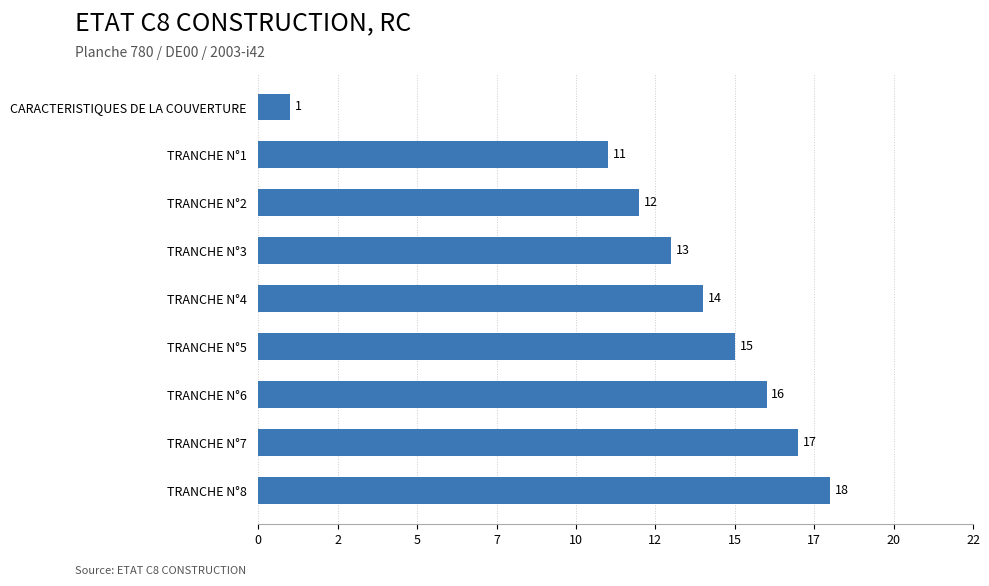

Are the bars grouped side by side (vs. stacked)?

No